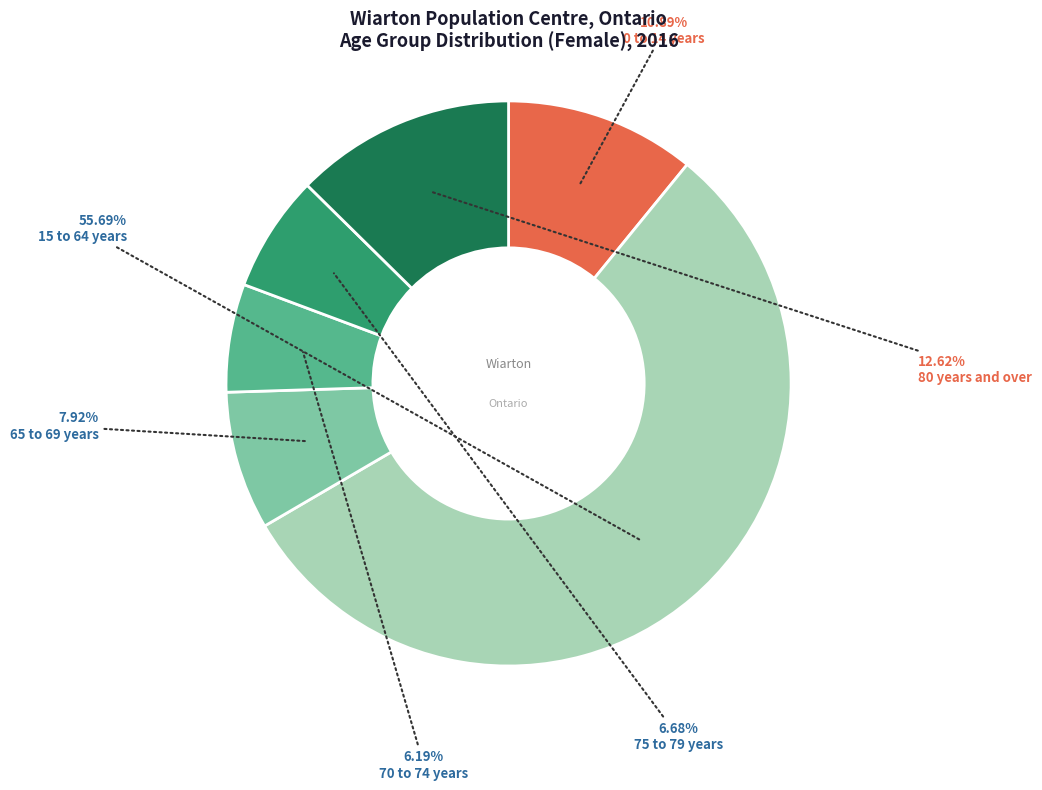

Does any single category account for the majority?

Yes